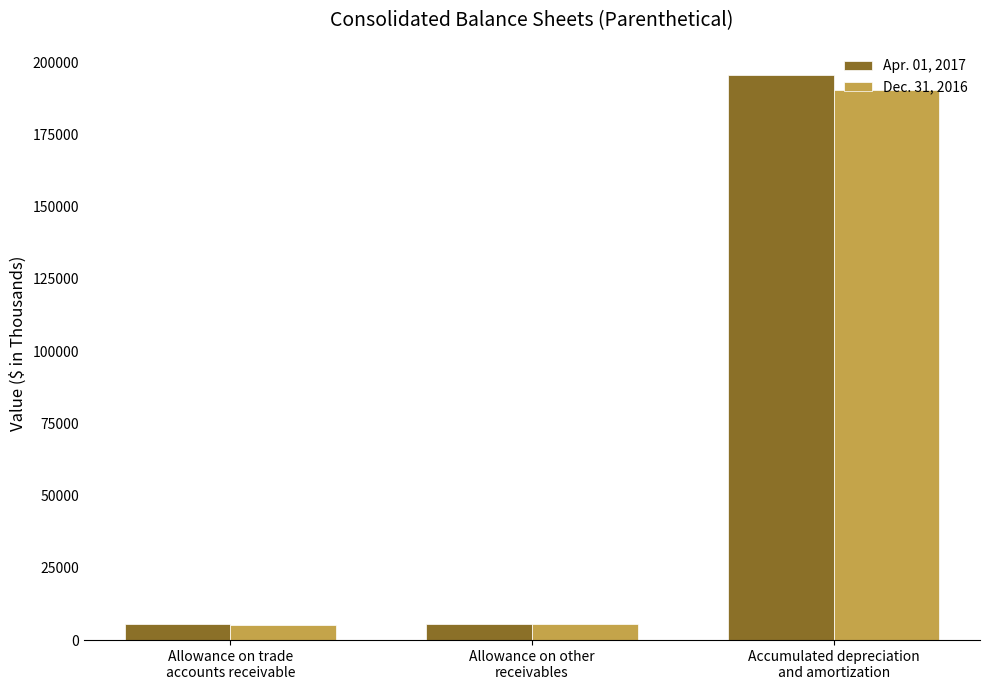

At which category is the sum across all series the highest?

Accumulated depreciation
and amortization